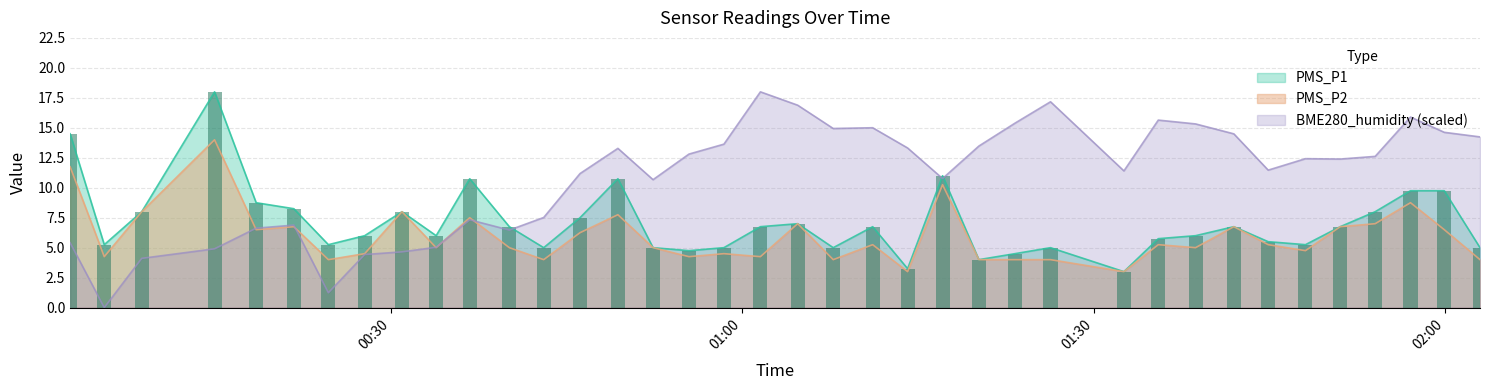

True or false: PMS_P1 and BME280_humidity (scaled) cross at least once.

True